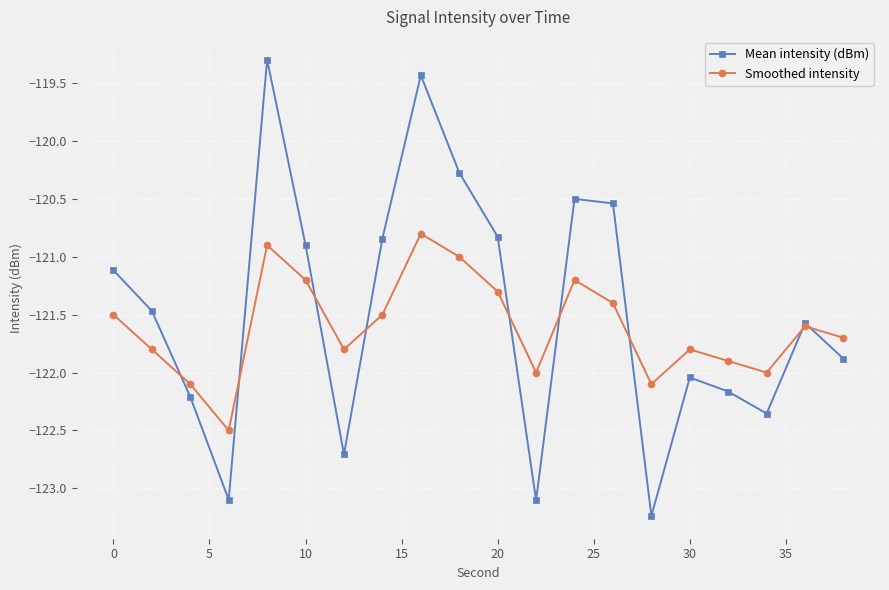

Which series has the widest spread of values?

Mean intensity (dBm)